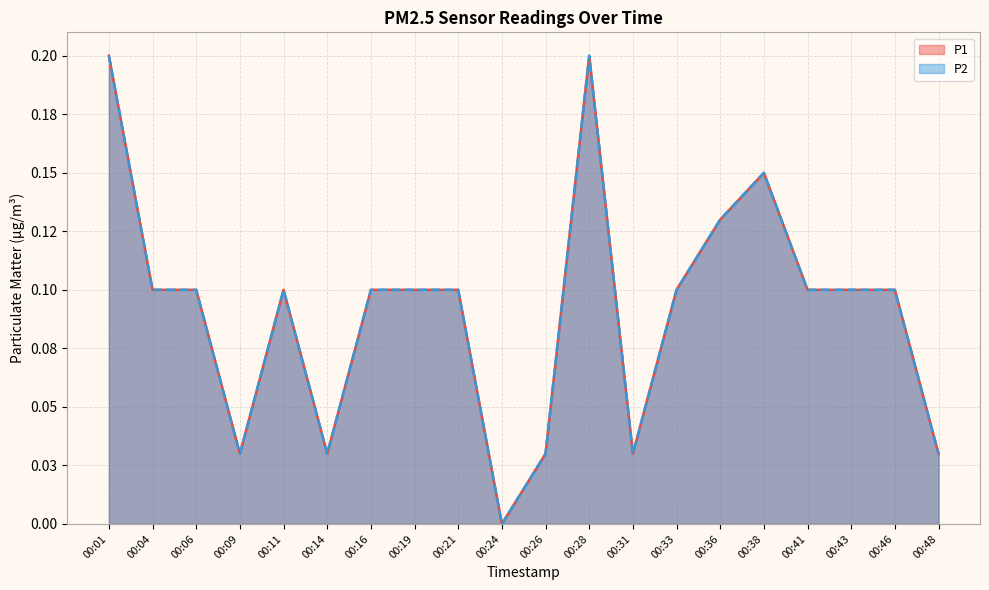

How many interior local valleys does the P1 series have?

4